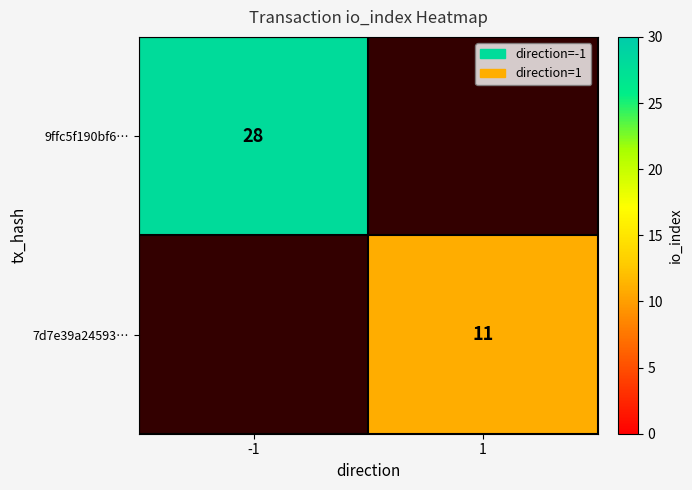

Is the value of 9ffc5f190bf6… at -1 greater than the value of 7d7e39a24593… at 1?

Yes